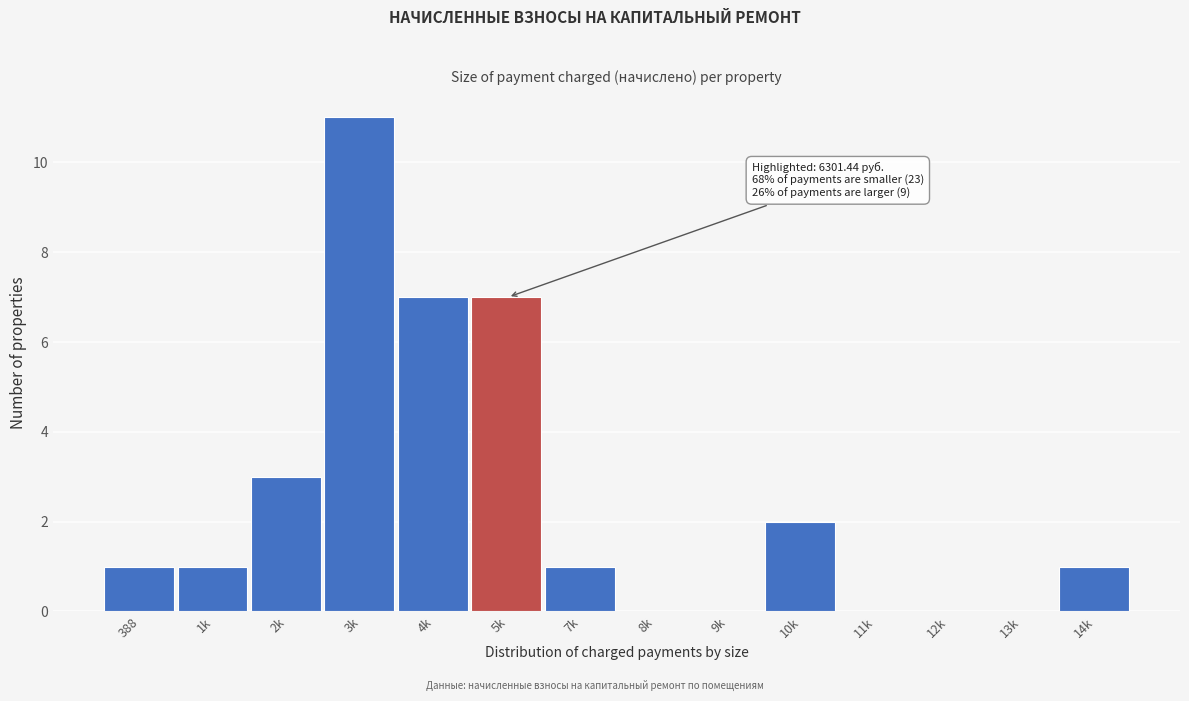

Reading left to right, list all the values displayed in this chart.

388=1	1k=1	2k=3	3k=11	4k=7	5k=7	7k=1	8k=0	9k=0	10k=2	11k=0	12k=0	13k=0	14k=1